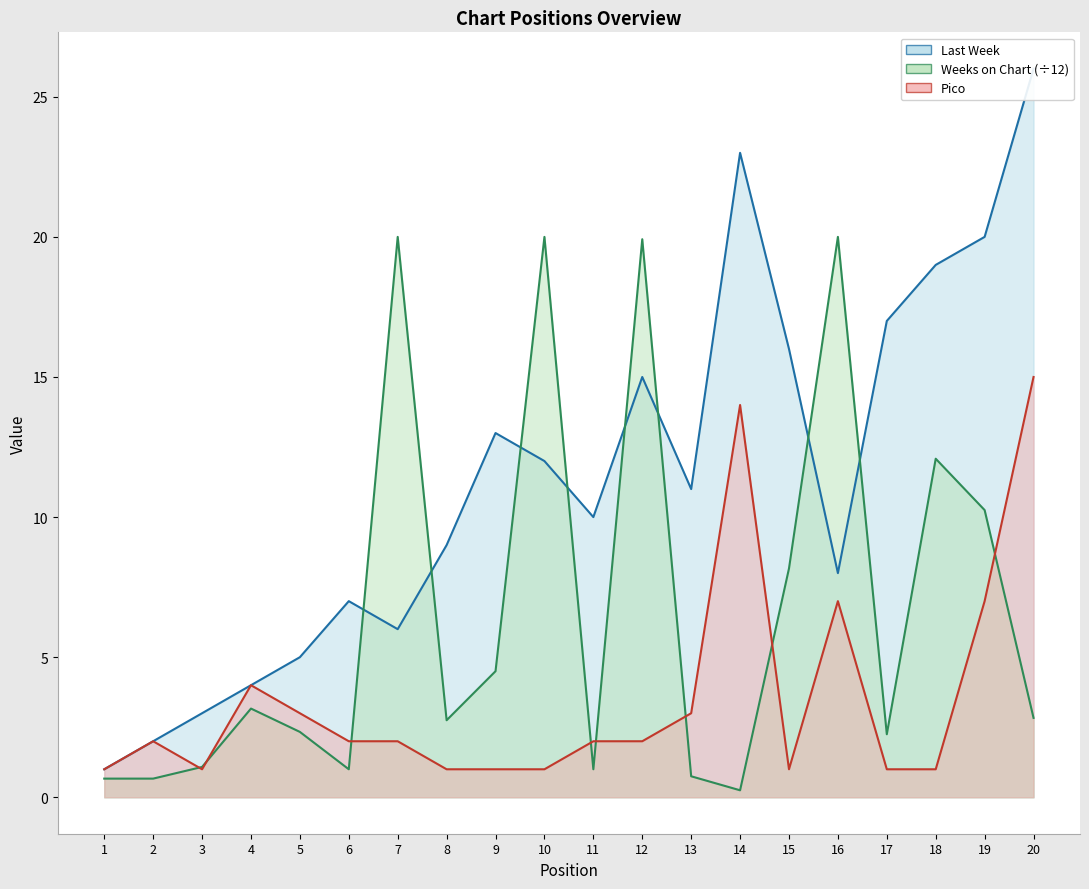

The value of Pico at 2 is 2.8. True or false?

False